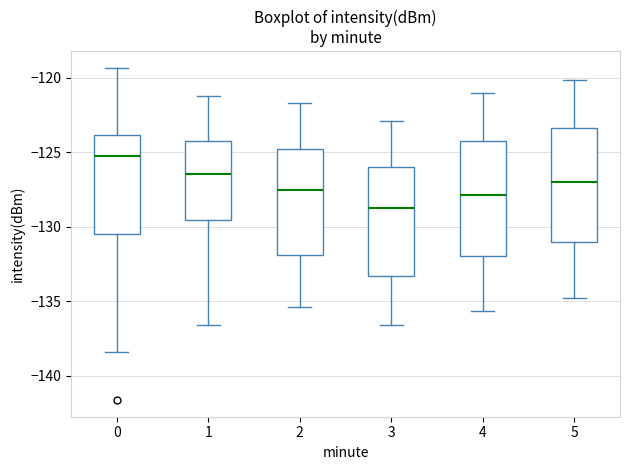

Which box's median line is the lowest?

3